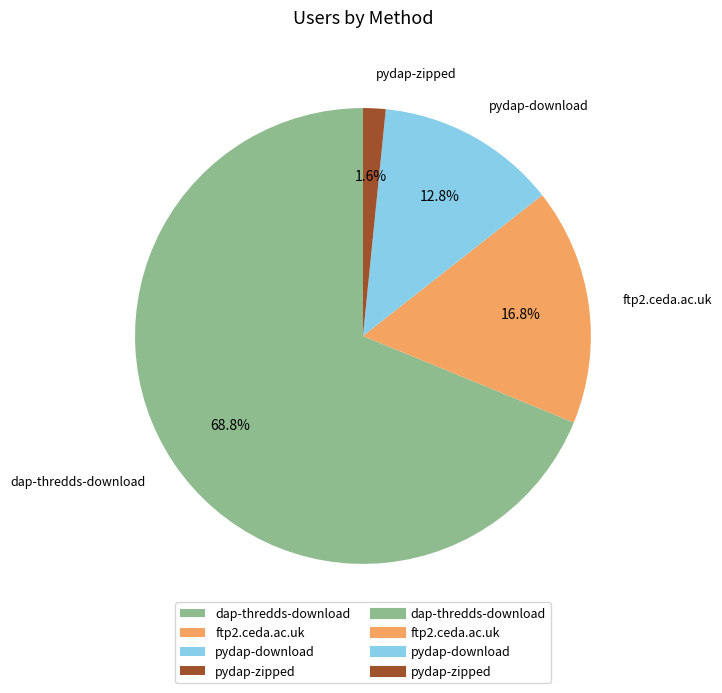

Which slice is the smallest?

pydap-zipped